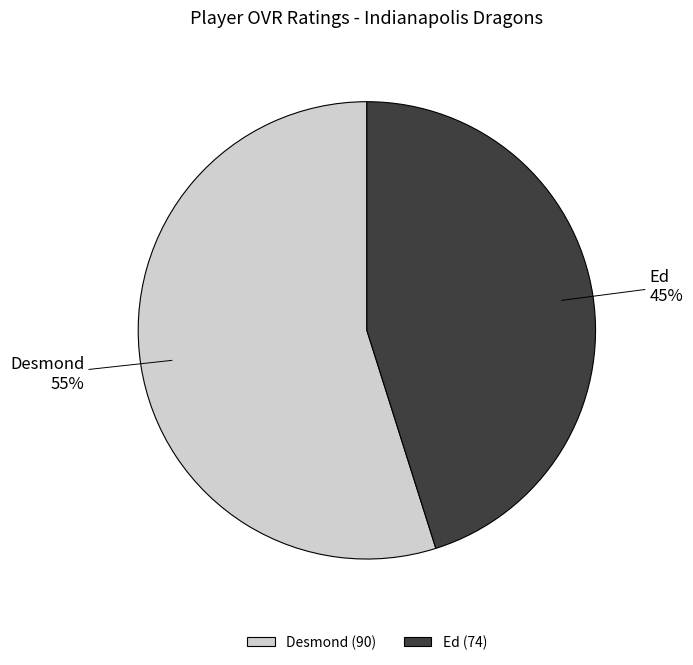

What percentage is the Desmond slice, to the nearest percent?

55%